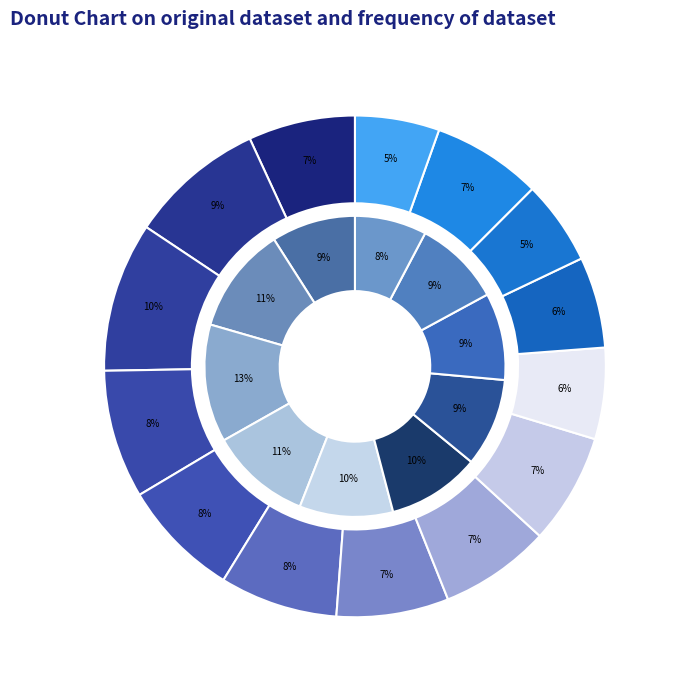

Is there a majority slice in this chart?

No